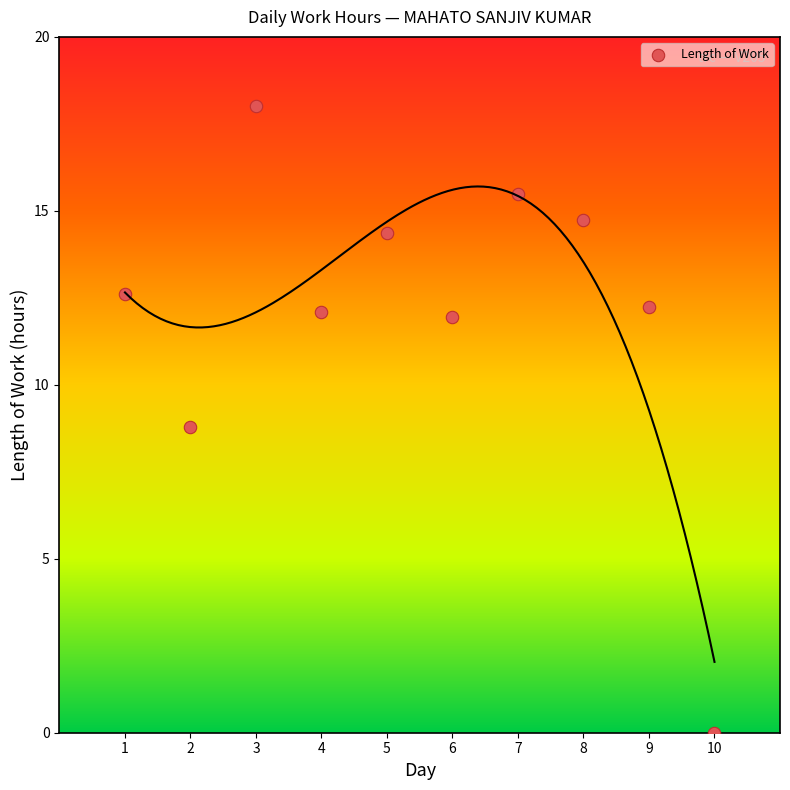

What Y value in the scatter plot is closest to 9?

8.8